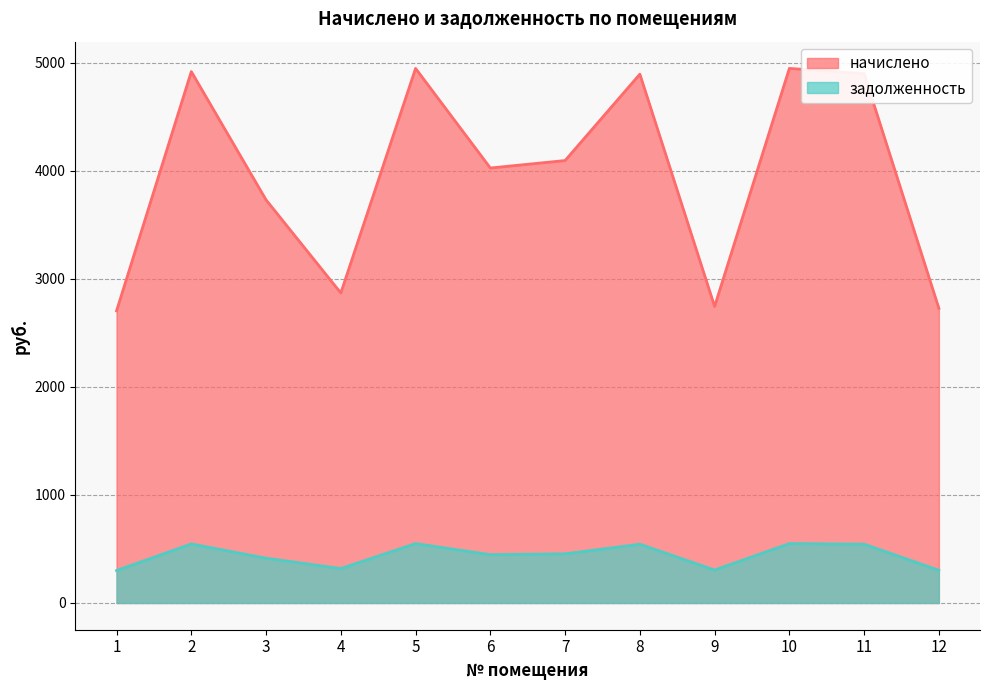

At which category is the sum across all series the highest?

5